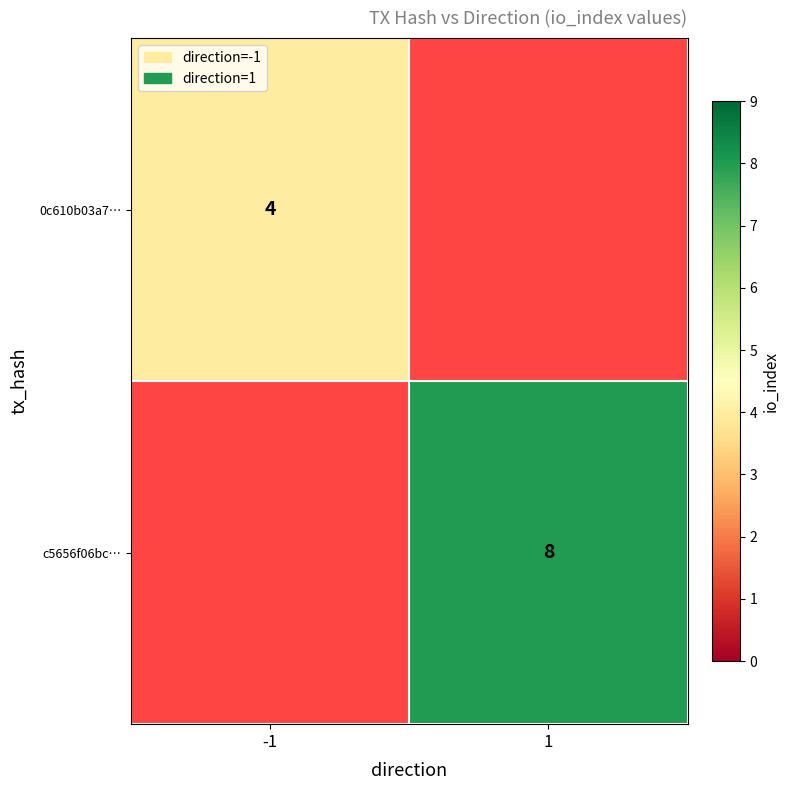

At which category is the sum across all series the highest?

1